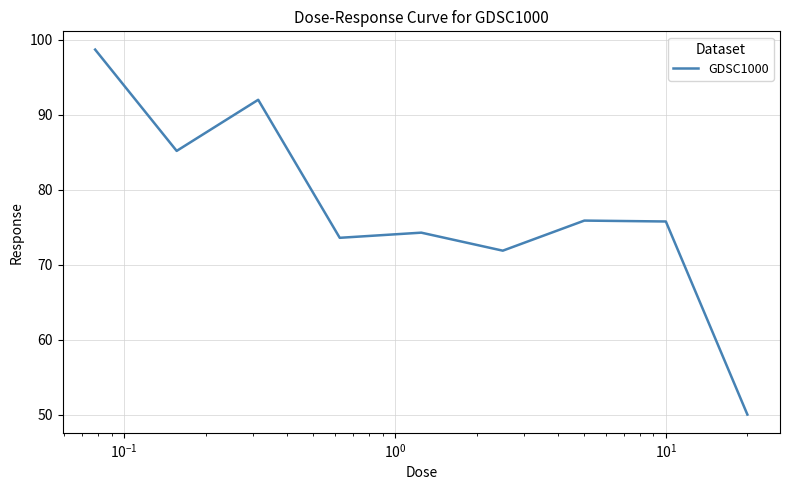

What is the difference between the maximum and minimum values?

48.6